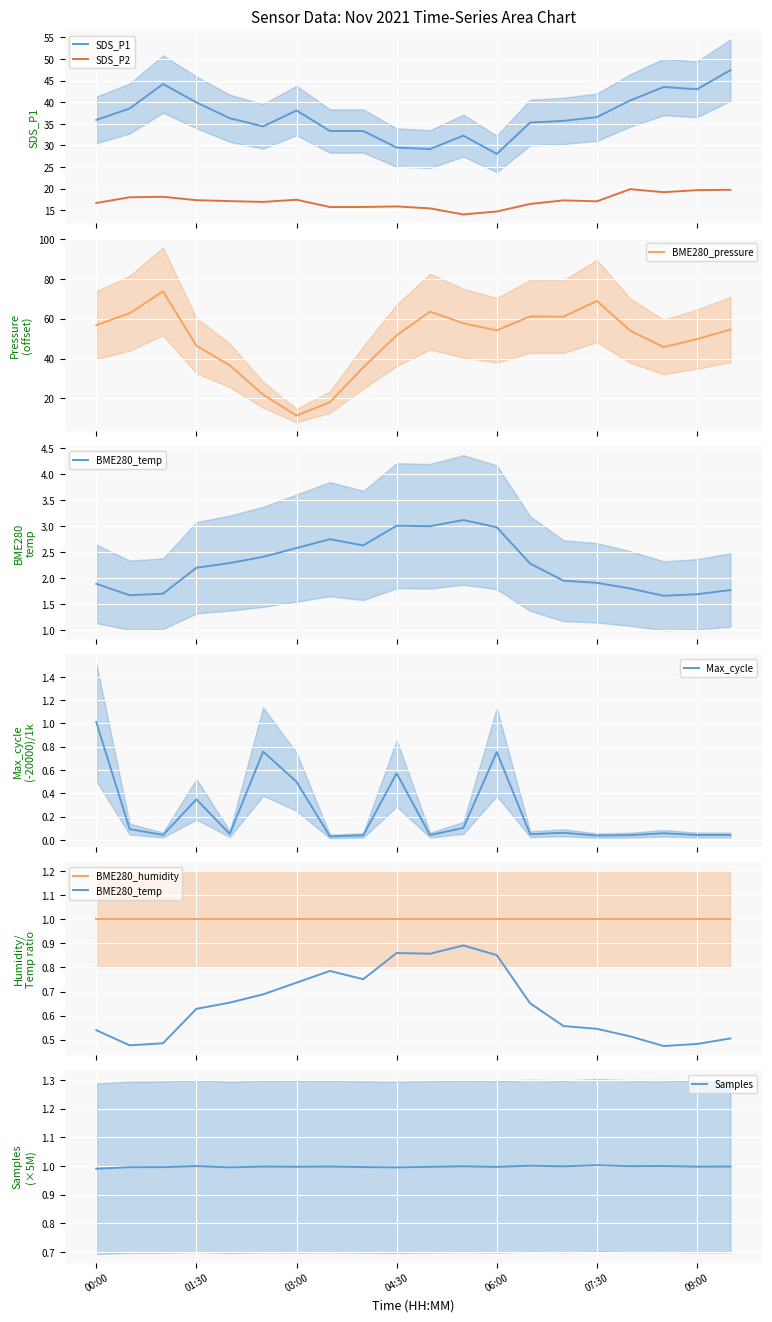

True or false: SDS_P2 and SDS_P1 cross at least once.

False